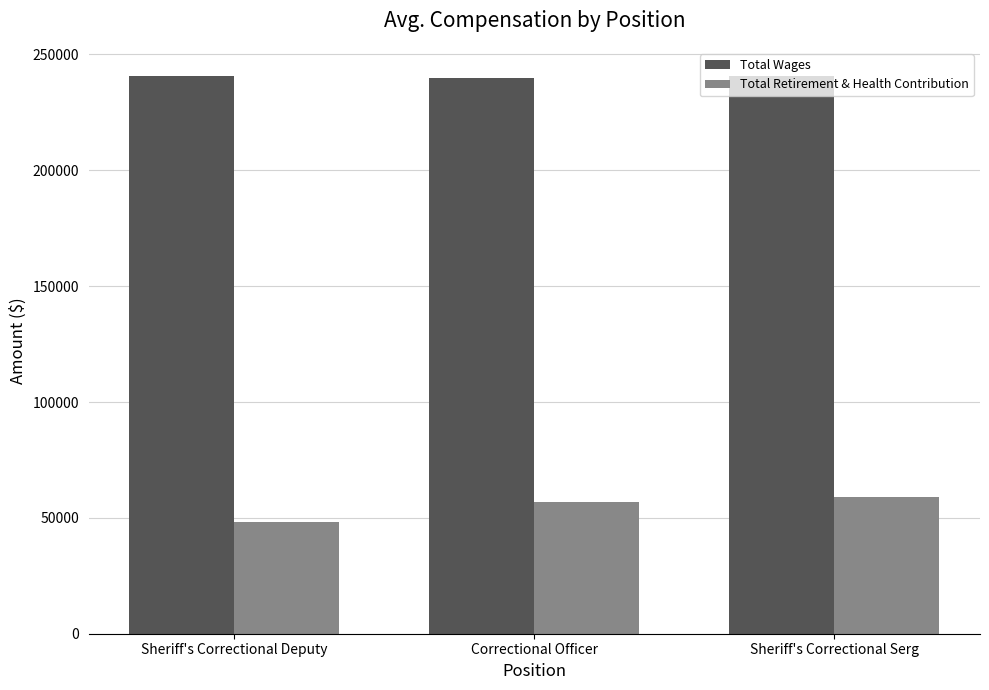

List the series in order of their overall mean, lowest first.

Total Retirement & Health Contribution, Total Wages